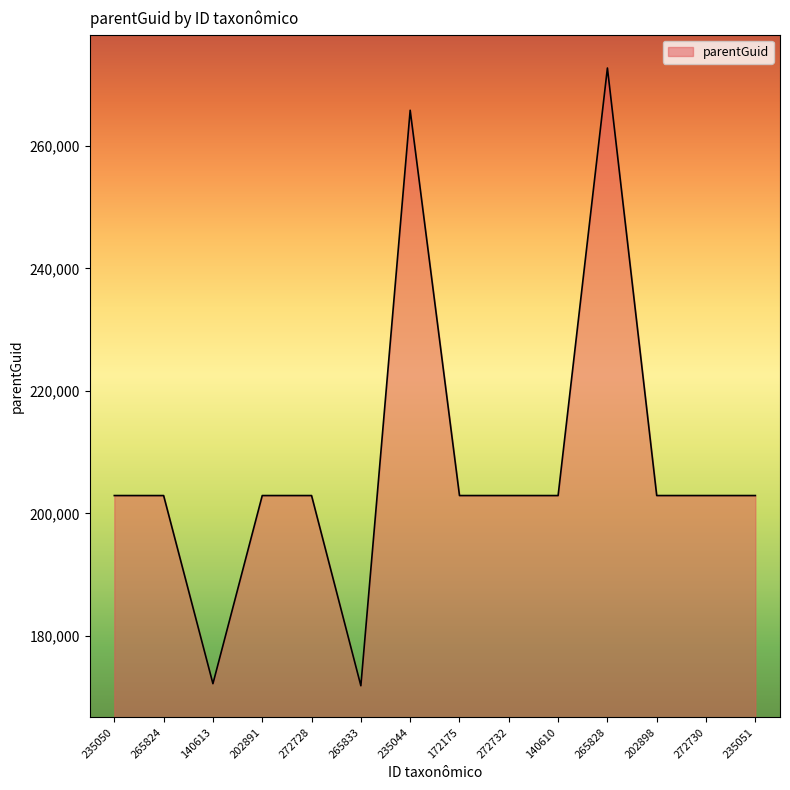

Approximately how many times larger is the value at 235050 compared to 140610?

1.0